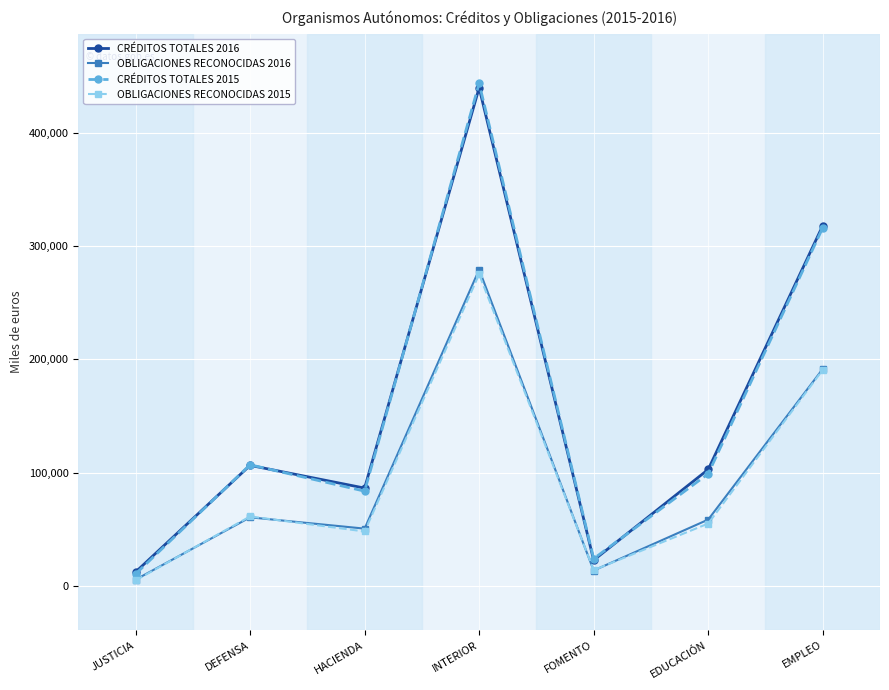

What is the maximum value shown in the chart?

443530